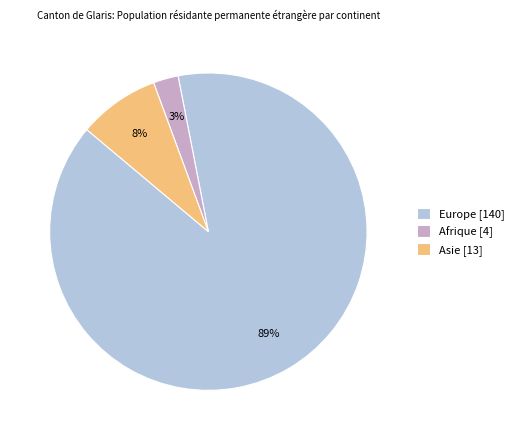

To the nearest percent, what portion does Asie [13] represent?

8%